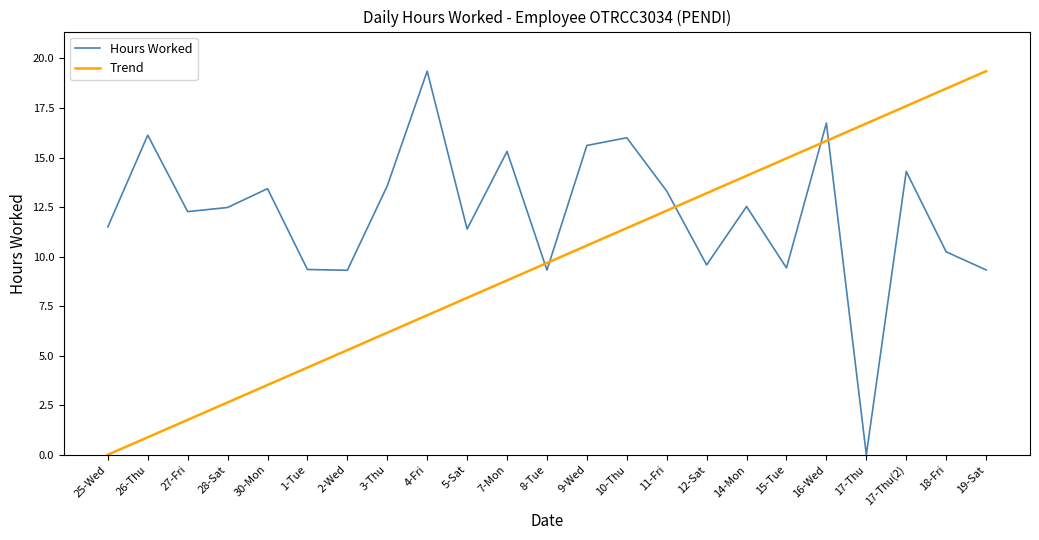

What are all the series names shown in the legend?

Hours Worked, Trend